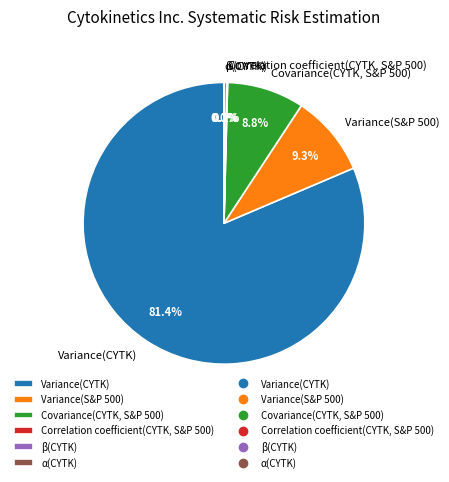

What is the largest slice in the pie chart?

Variance(CYTK)